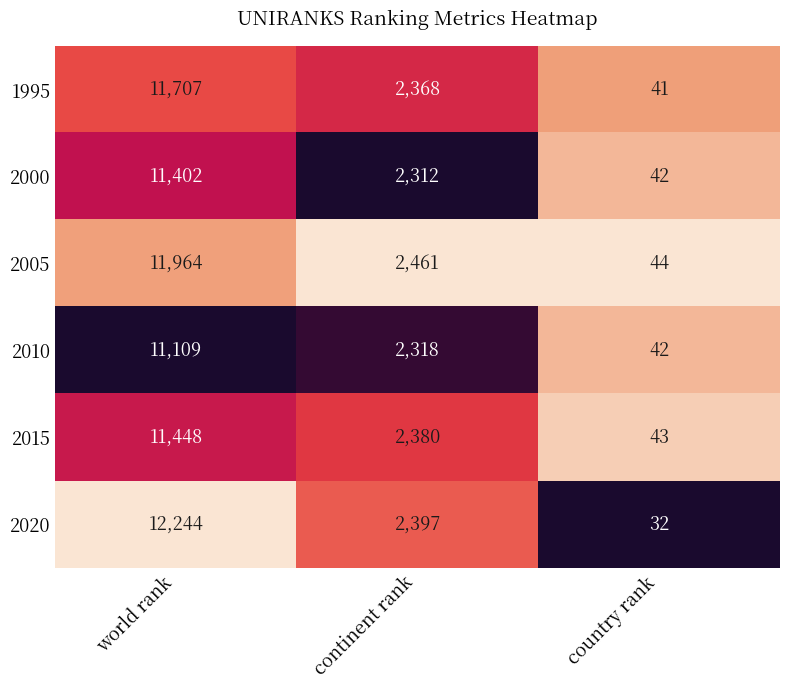

Rank the categories by 2015 value from lowest to highest.

country rank, continent rank, world rank